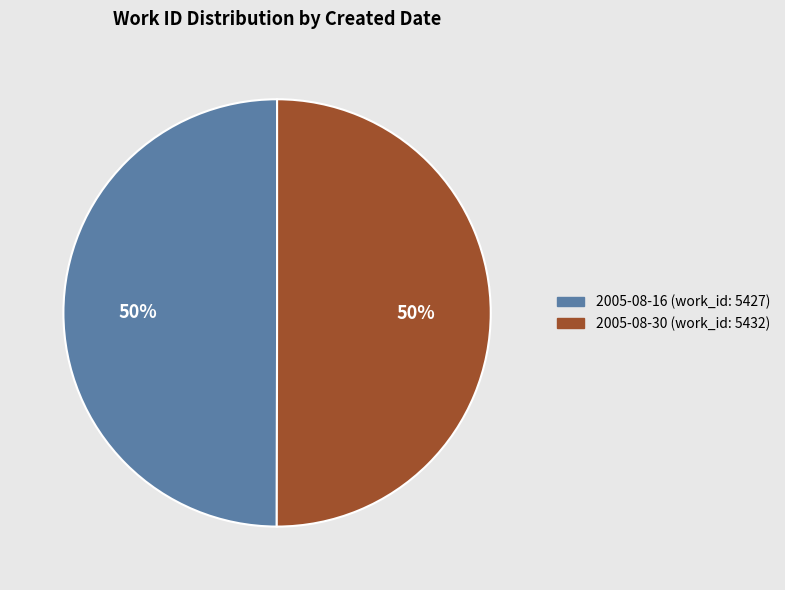

To the nearest percent, what is the combined percentage of 2005-08-16 and 2005-08-30?

100%